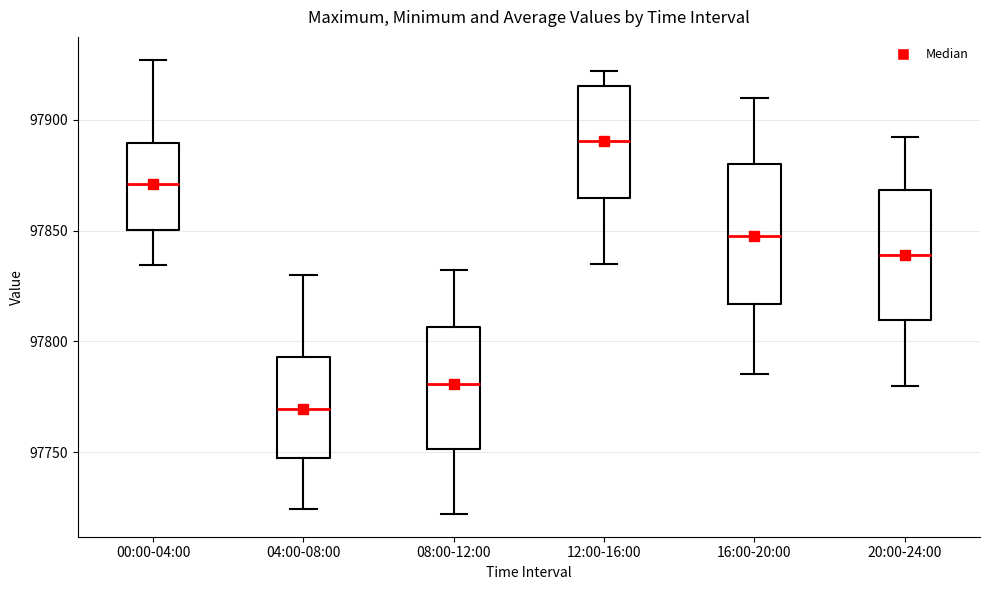

Where does the lower whisker of the box for 08:00-12:00 end on the y-axis? The values are not printed on the chart, so give them approximately, as read against the axis.

97720